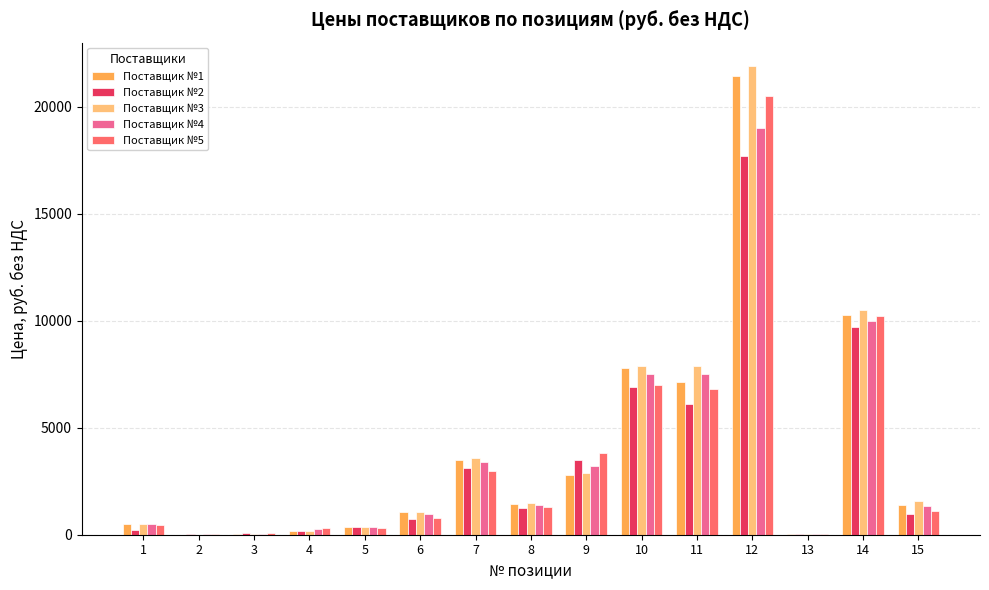

The value of Поставщик №4 at 1 is 495.0. True or false?

True